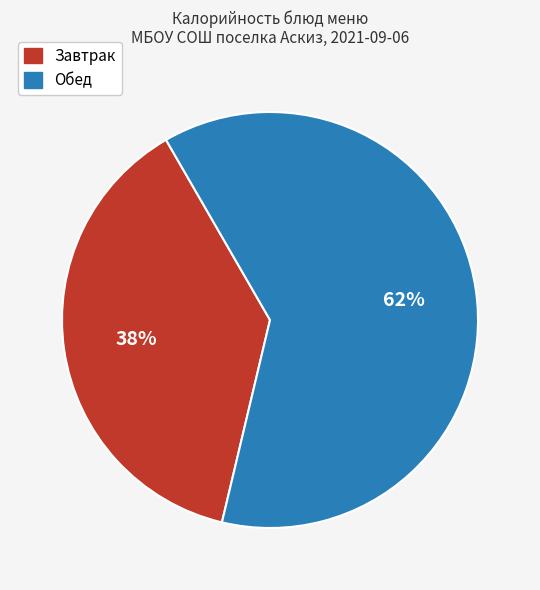

Does any single category account for the majority?

Yes